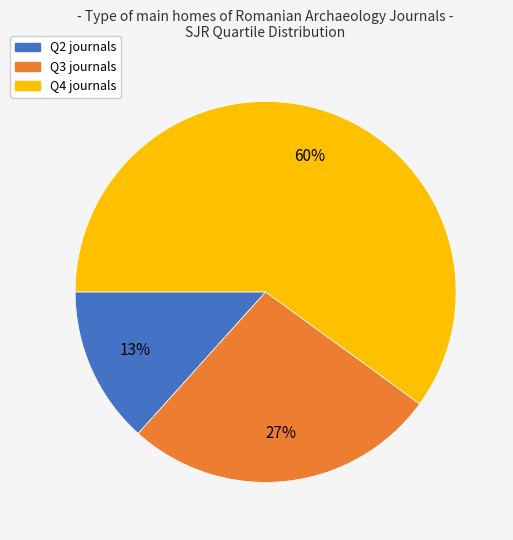

Is it true that Q4 is 49% of the pie?

False